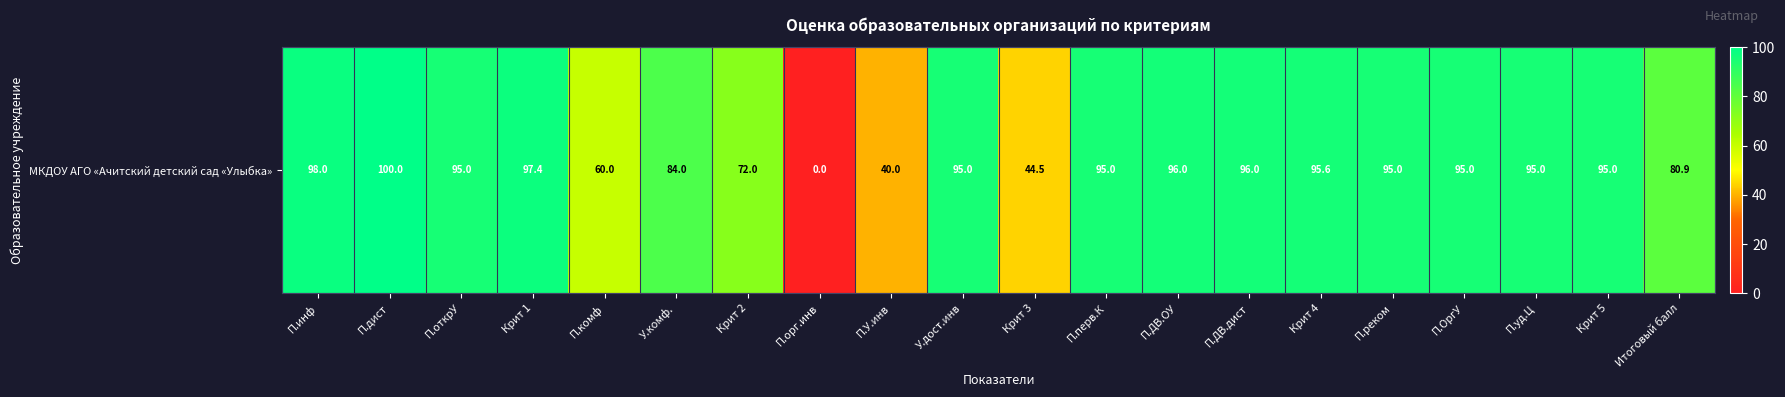

Between У.комф. and Крит 5, which is larger?

Крит 5